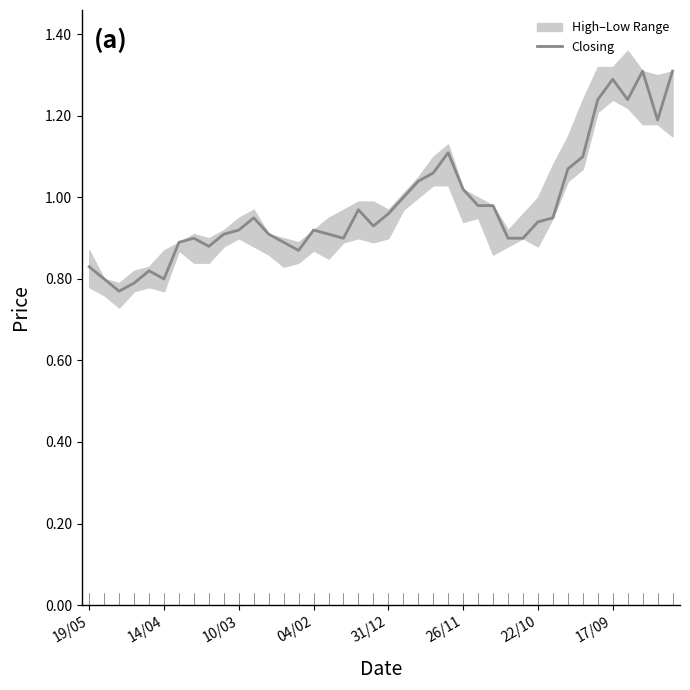

Reading left to right, what are all the values shown in this chart?

0.8	0.8	0.8	0.8	0.8	0.8	0.9	0.9	0.9	0.9	0.9	0.9	0.9	0.9	0.9	0.9	0.9	0.9	1.0	0.9	1.0	1.0	1.0	1.1	1.1	1.0	1.0	1.0	0.9	0.9	0.9	0.9	1.1	1.1	1.2	1.3	1.2	1.3	1.2	1.3